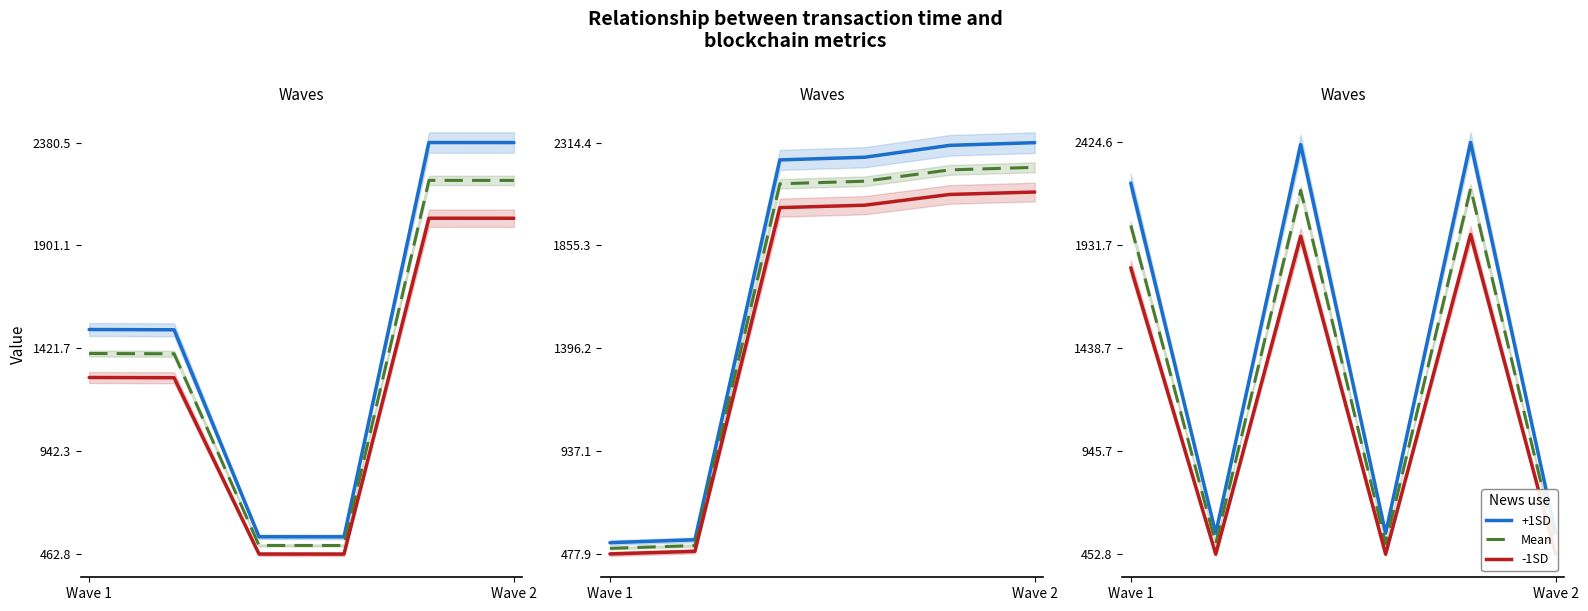

What is the value of the Mean point at the 1st from the left?

2027.2